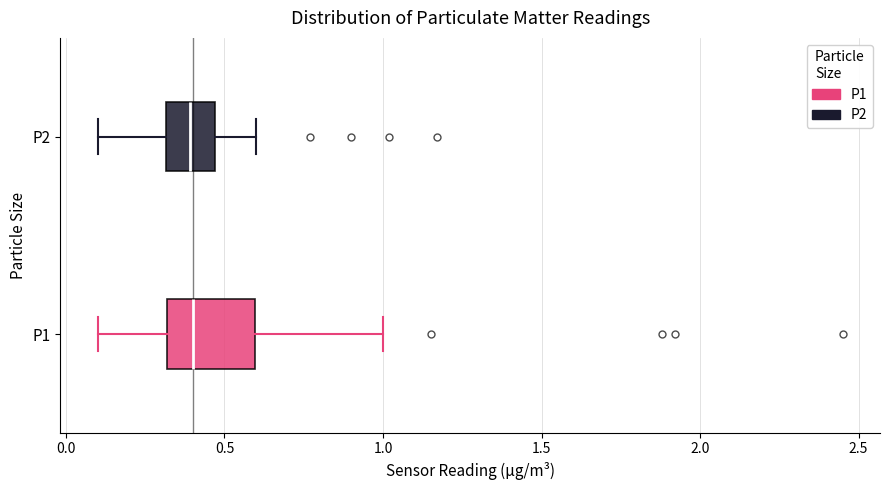

Reading bottom to top, transcribe this box plot: for each box, give where its median line is, the range the box spans, and where its two whiskers end, as read against the x-axis. The values are not printed on the chart, so give them approximately, as read against the axis.

P1: median 0.40, box 0.30 to 0.60, whiskers 0.10 to 1.00
P2: median 0.40, box 0.30 to 0.45, whiskers 0.10 to 0.60